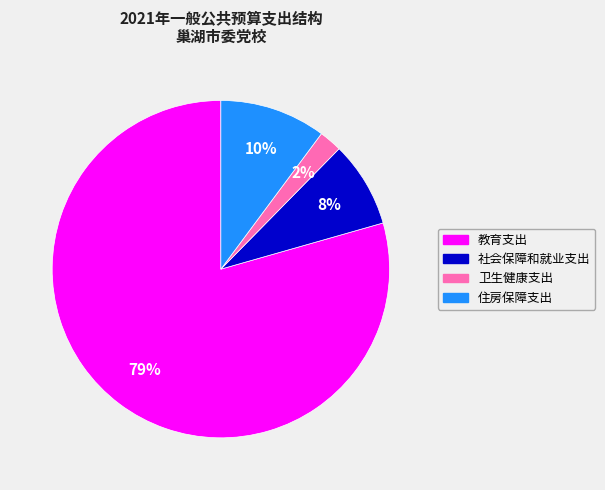

To the nearest percent, what is the average slice percentage?

25%